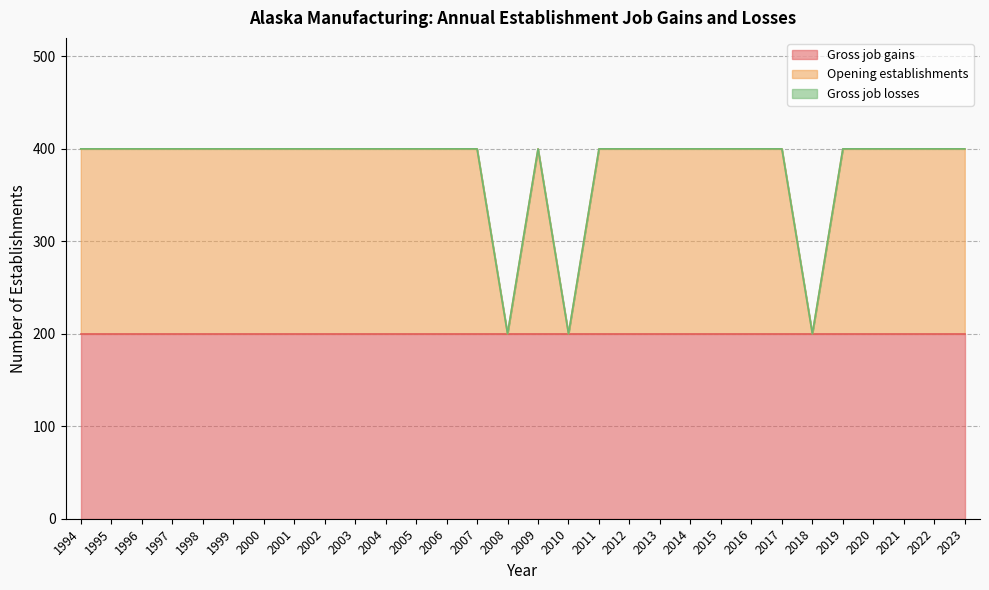

At which category is the sum across all series the highest?

1994